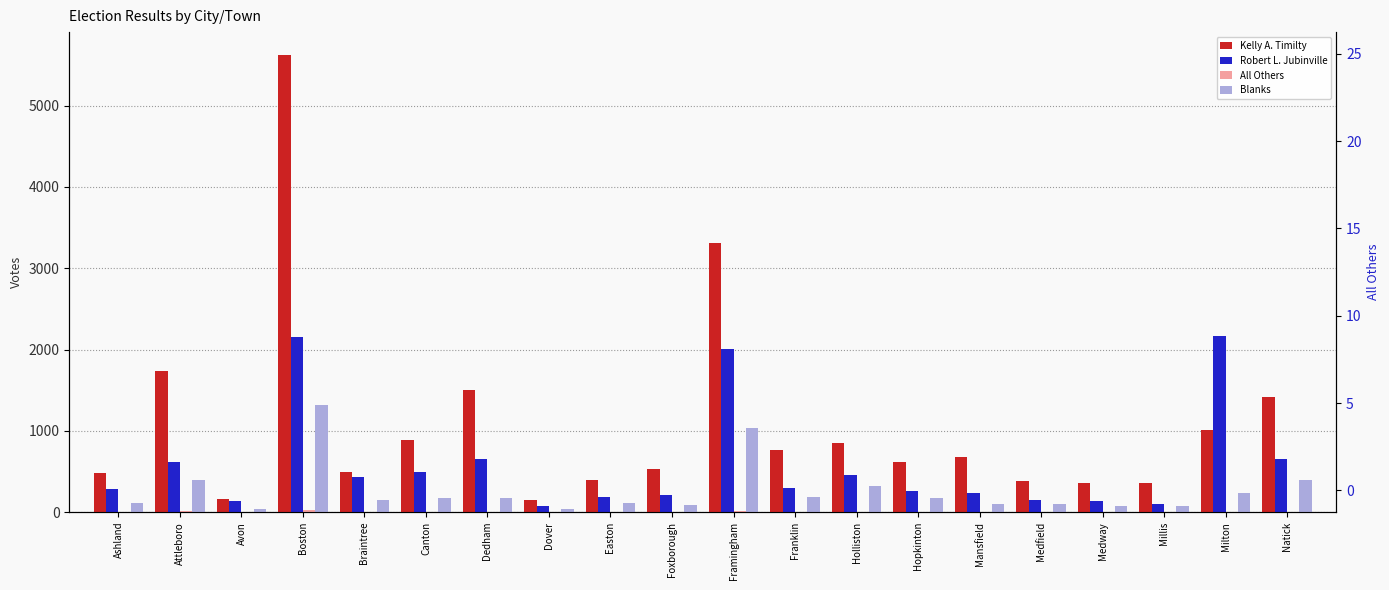

Between Natick and Mansfield, which is larger?

Natick